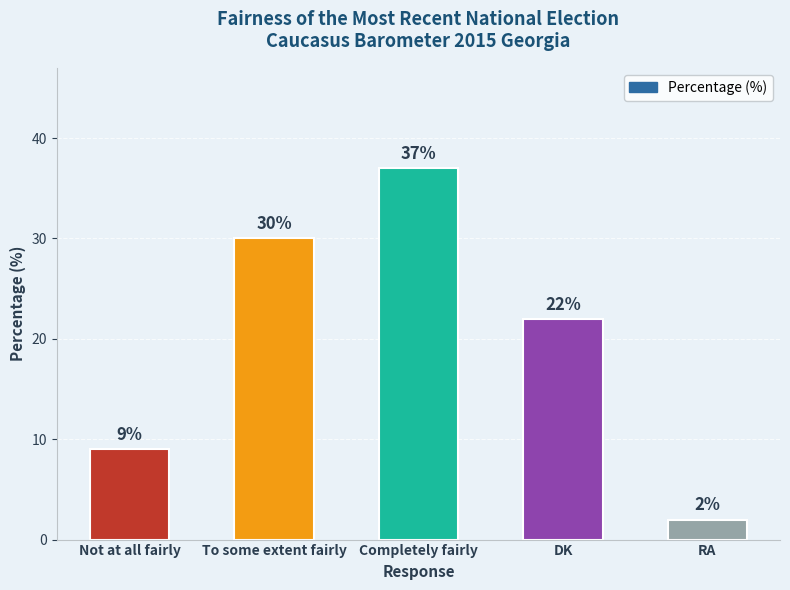

Rank the categories by value from highest to lowest.

Completely fairly, To some extent fairly, DK, Not at all fairly, RA